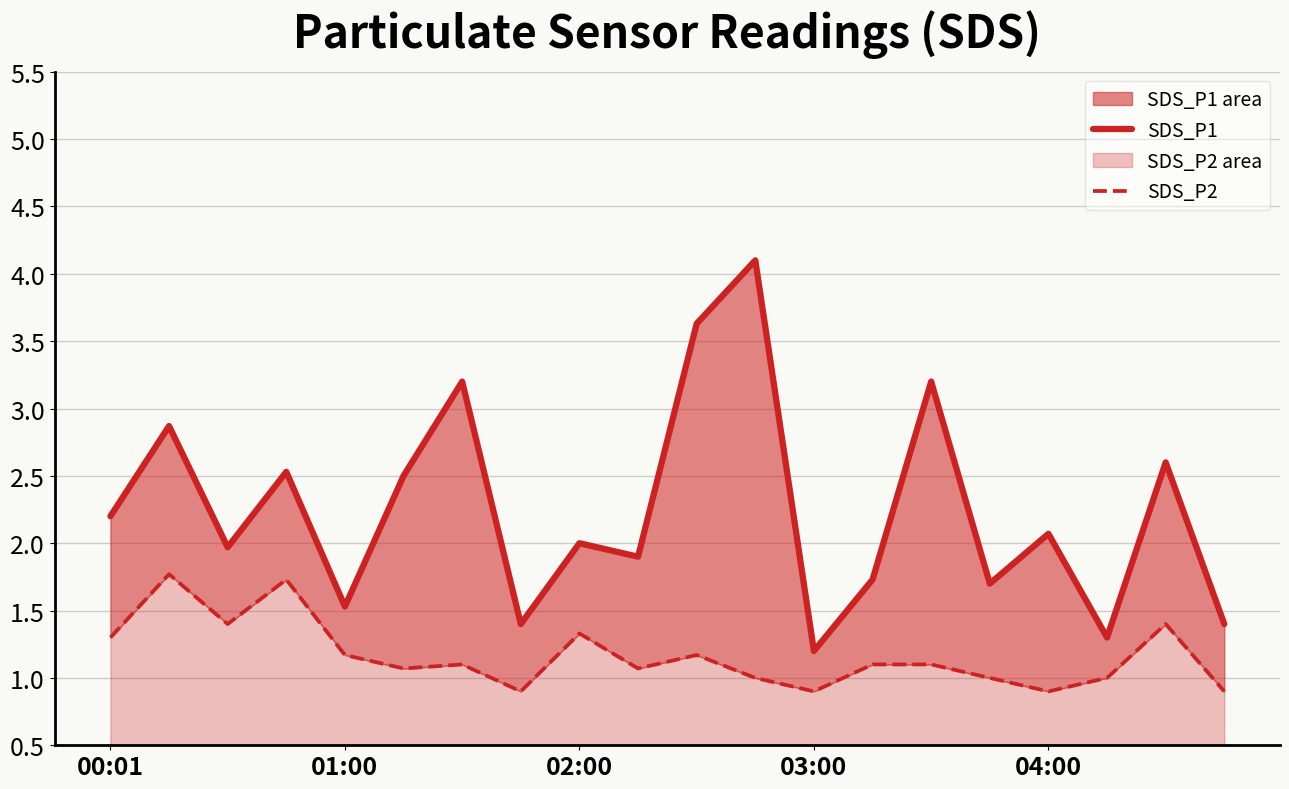

What is the sum of the SDS_P1 values at 6 and 14?

6.4